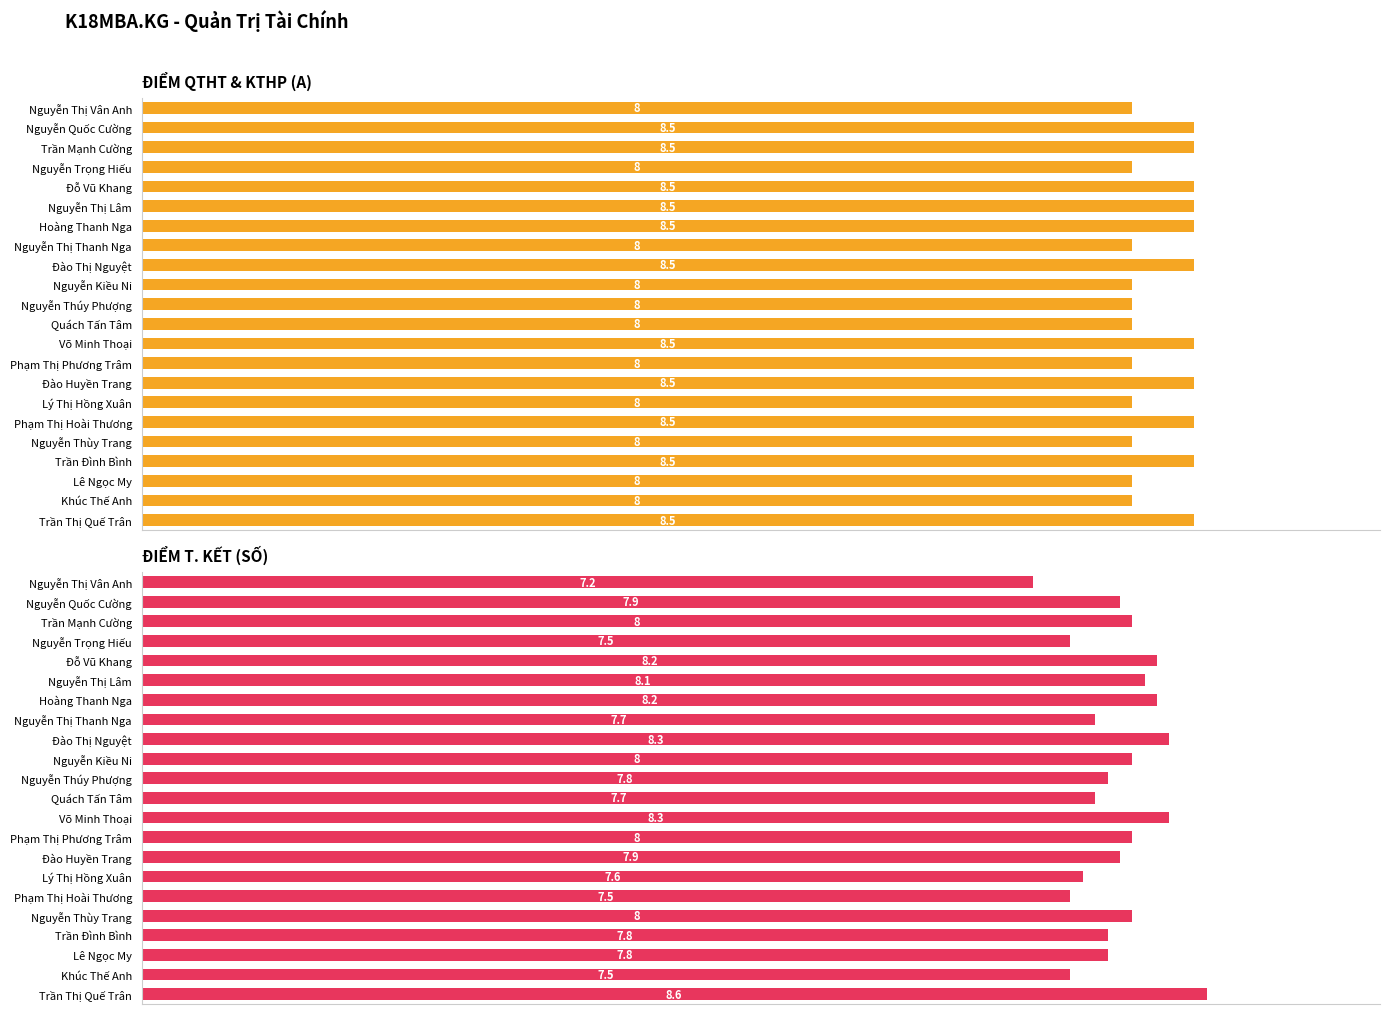

What is the spread (max minus min) of values at 8?

0.2